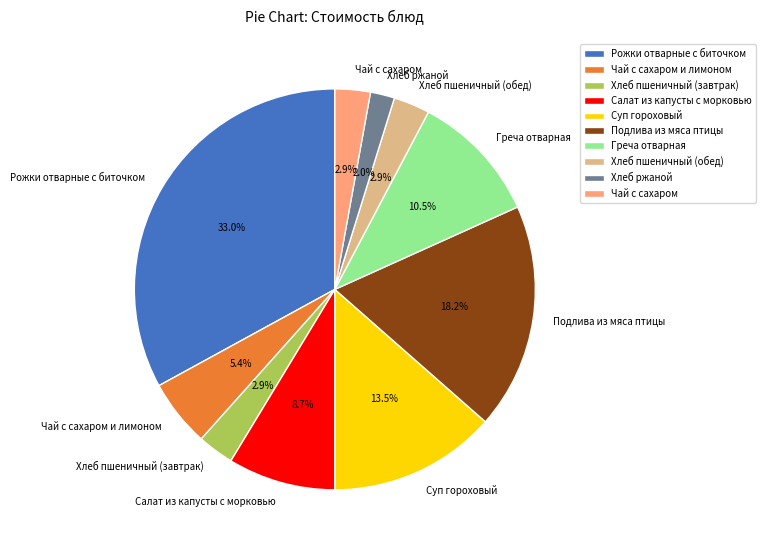

What is the total percentage of Греча отварная and Подлива из мяса птицы?

28.7%